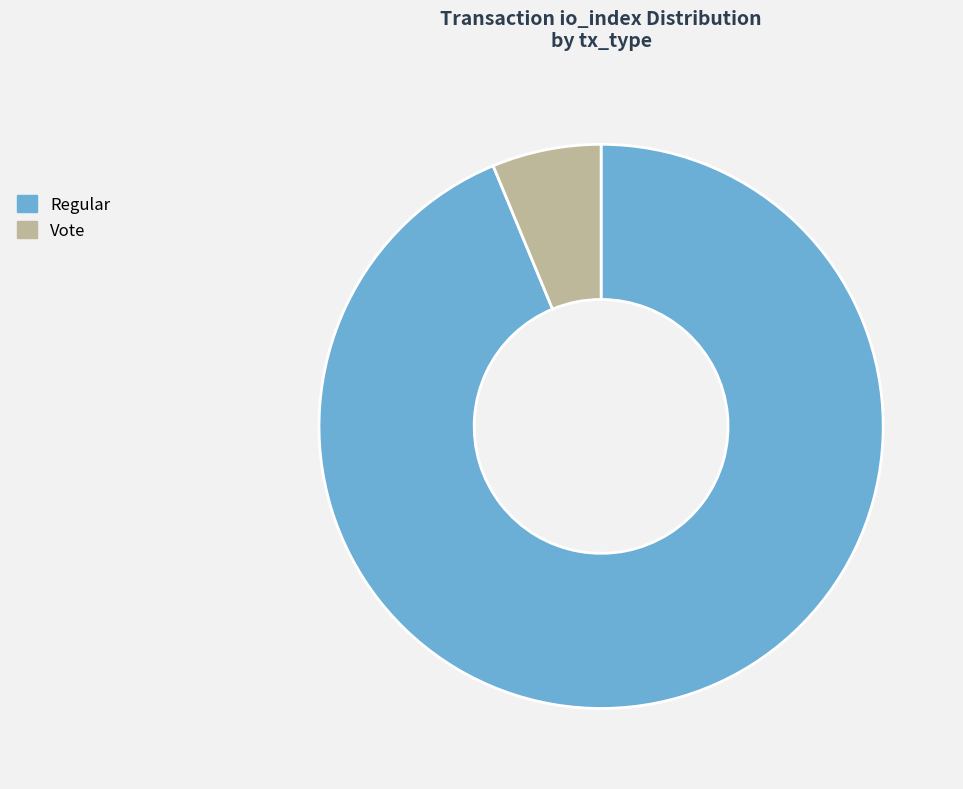

Which slice is the largest?

Regular